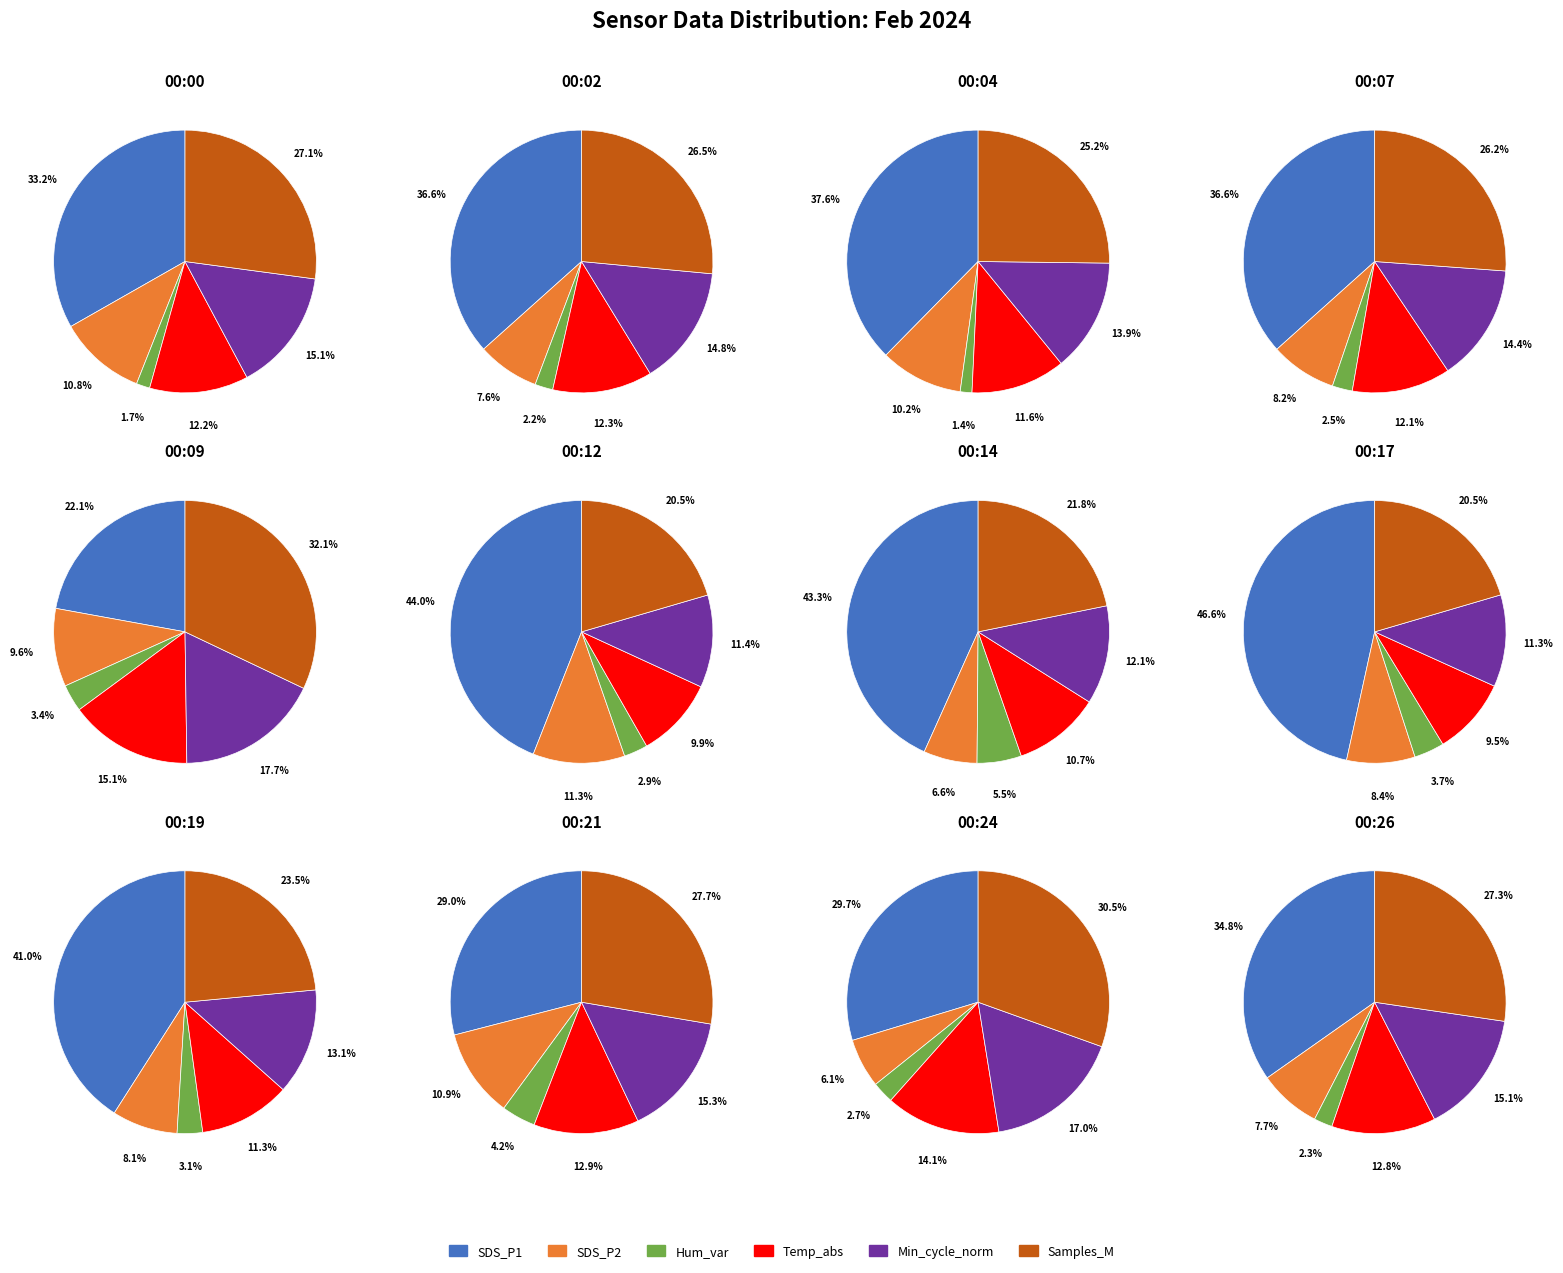

Is it true that 00:12 is 22% of the pie?

False